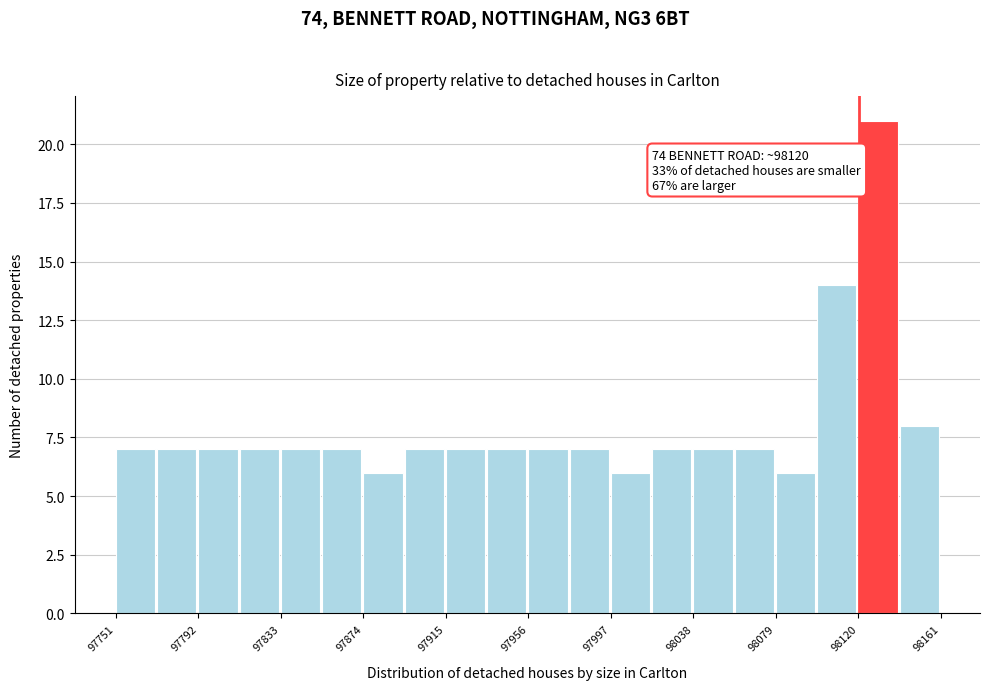

Which range on the x-axis has the tallest bar?

98120 to 98140